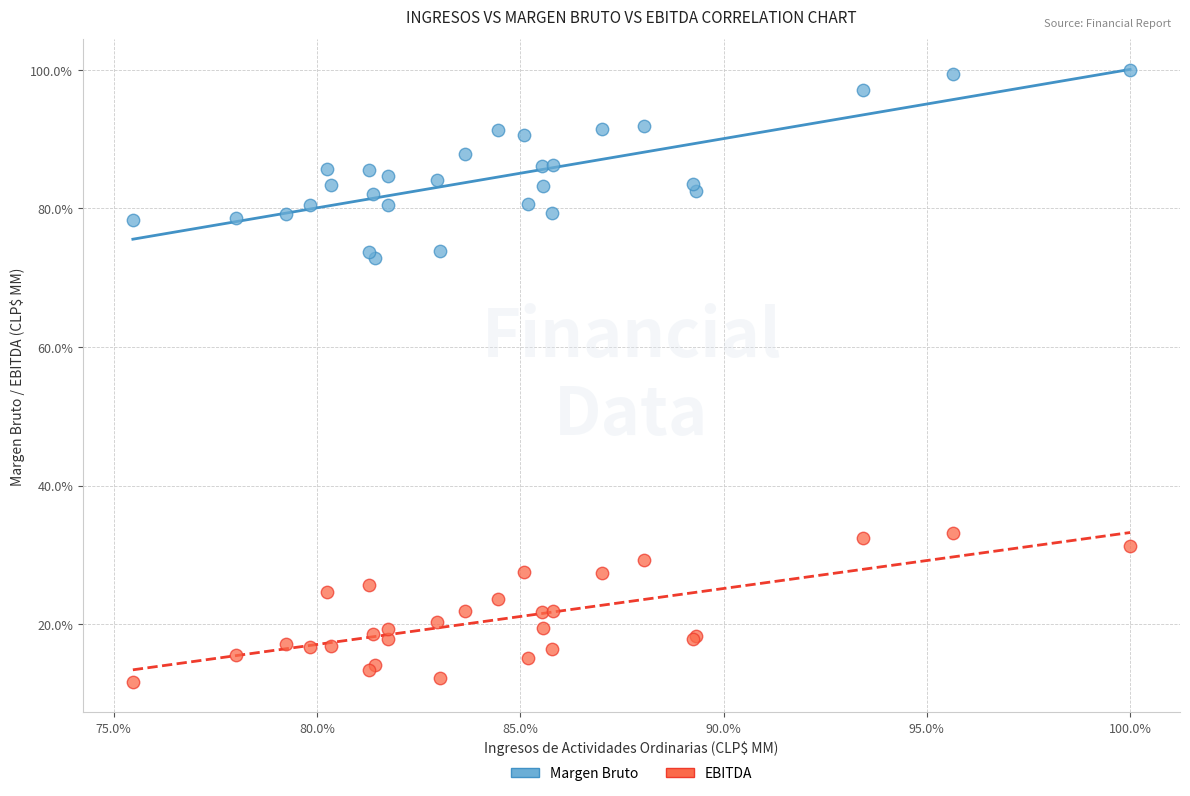

Which series contains the lowest Y value?

EBITDA